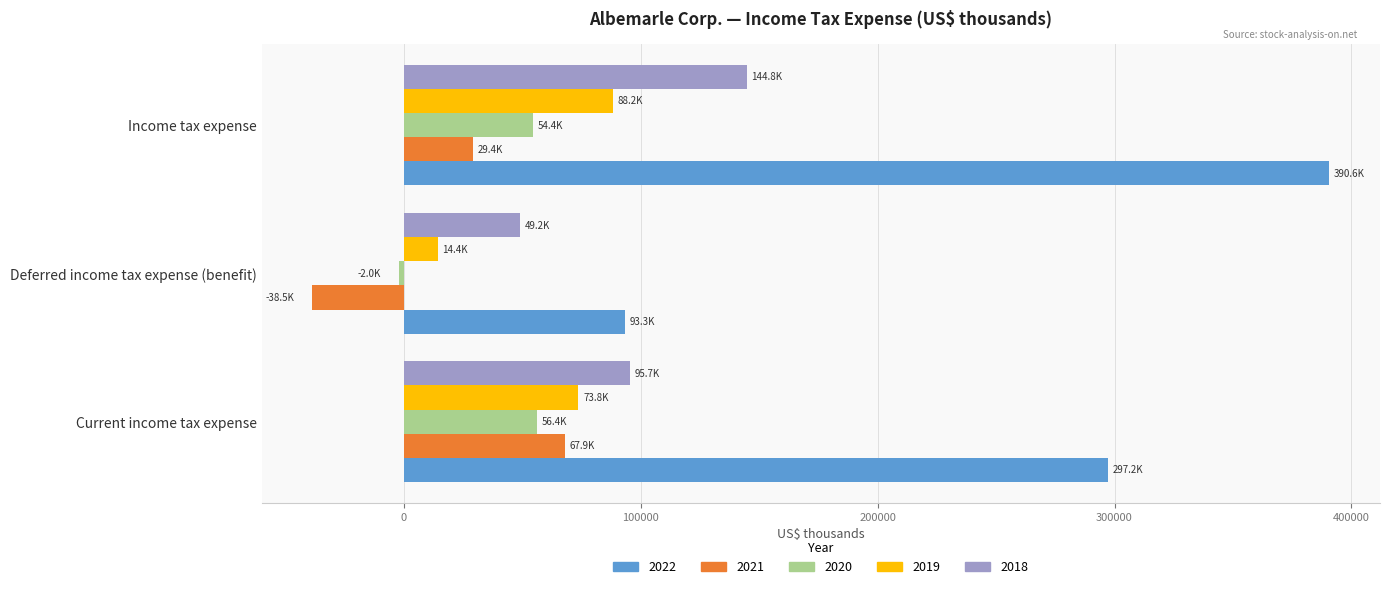

Between Current income tax expense and Income tax expense, which series saw the biggest shift?

2022